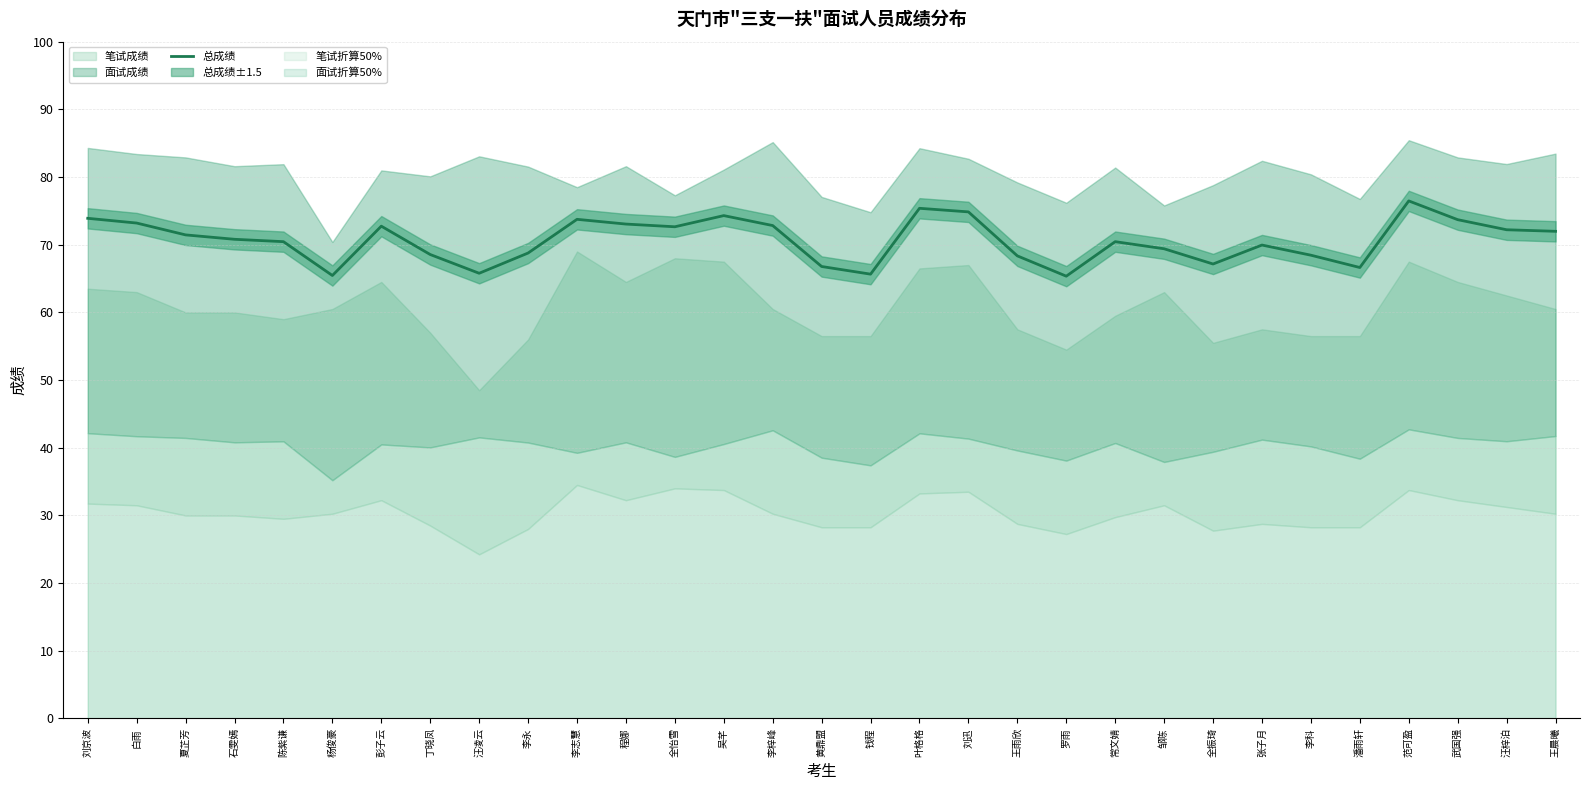

What position from the right is 吴芊?

18